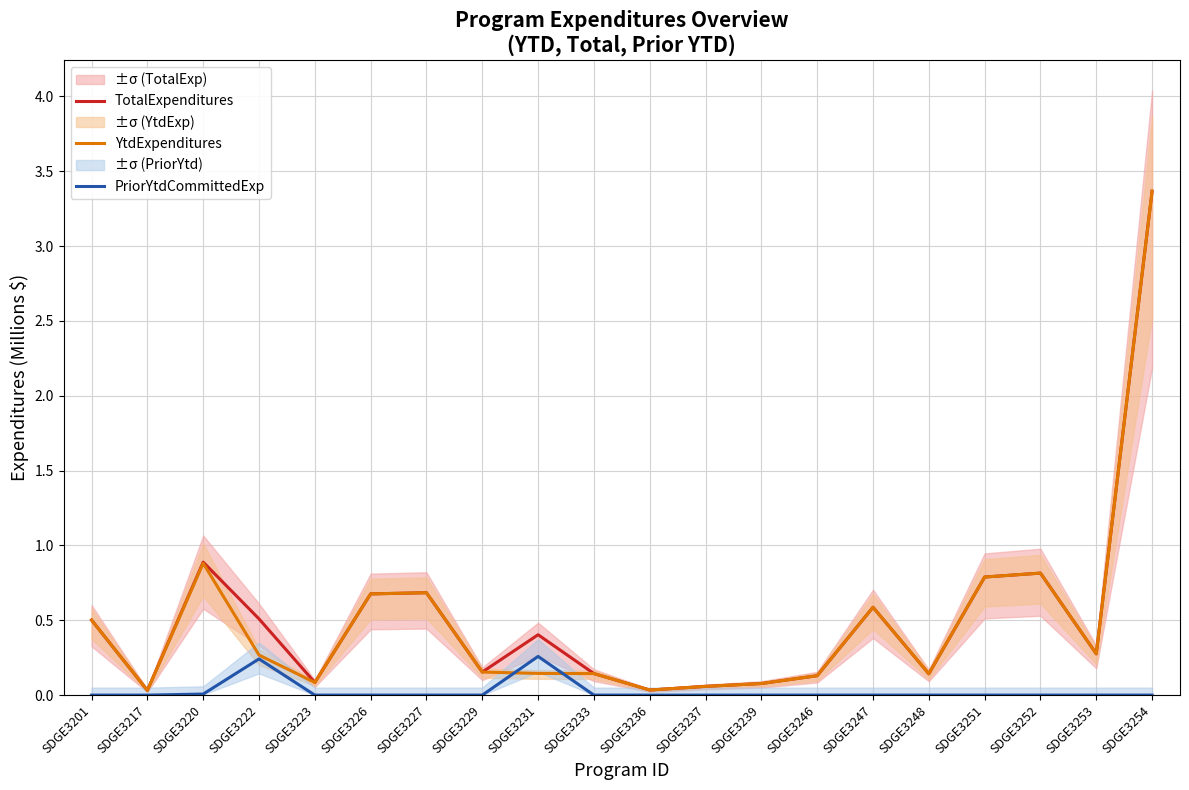

True or false: YtdExpenditures has a value of 0.9 at SDGE3220.

True